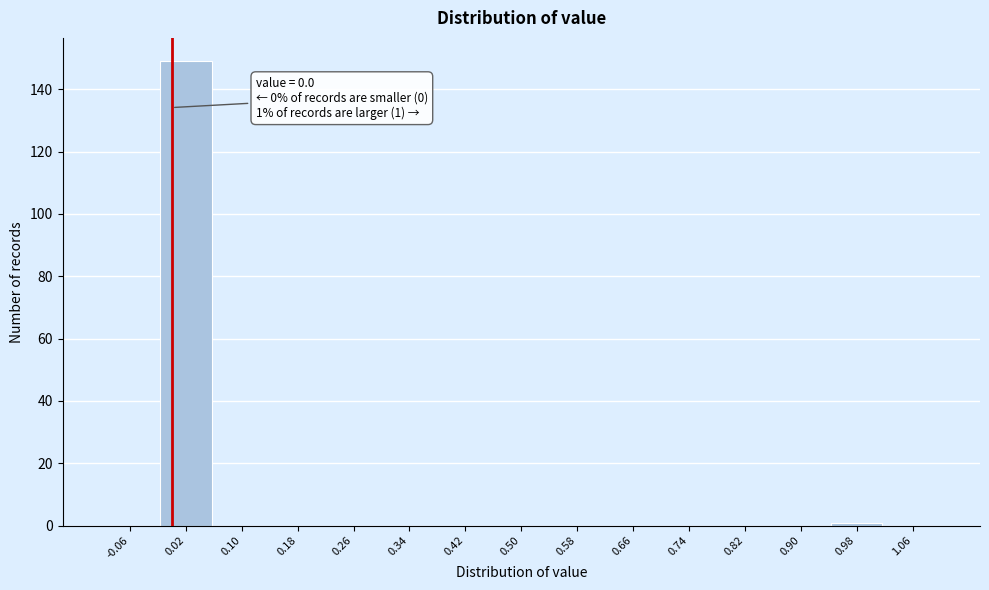

Over which range of the x-axis is the bar tallest?

-0.02 to 0.06